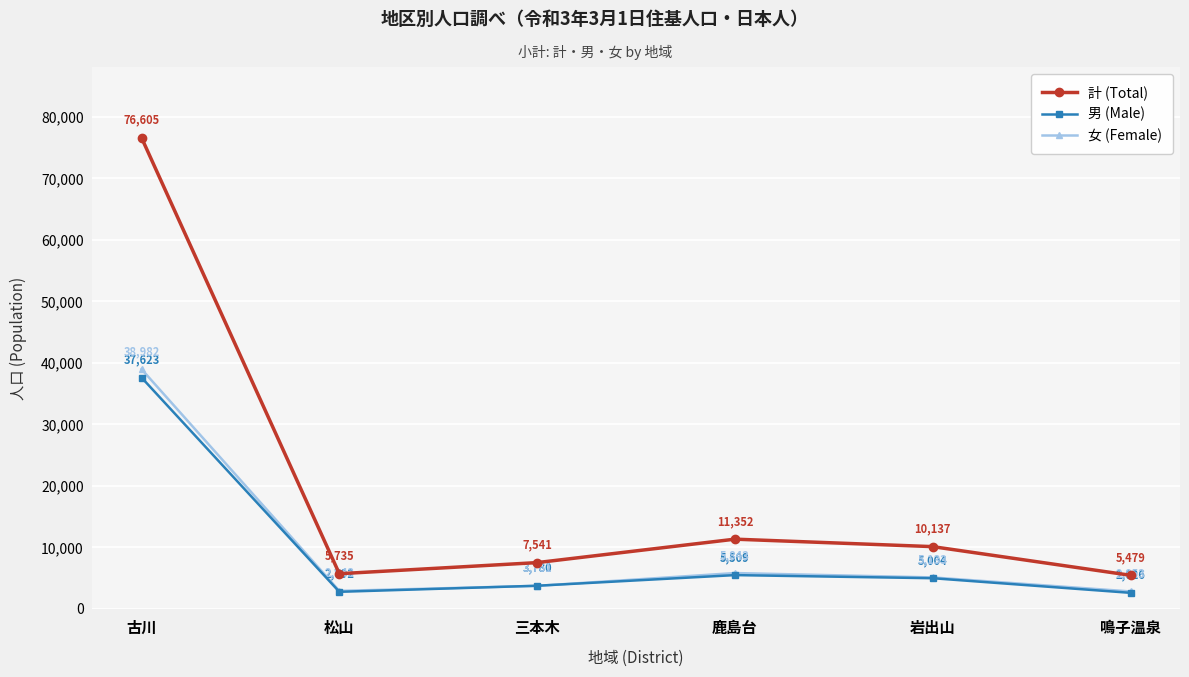

How many interior local valleys does the 男 (Male) series have?

1